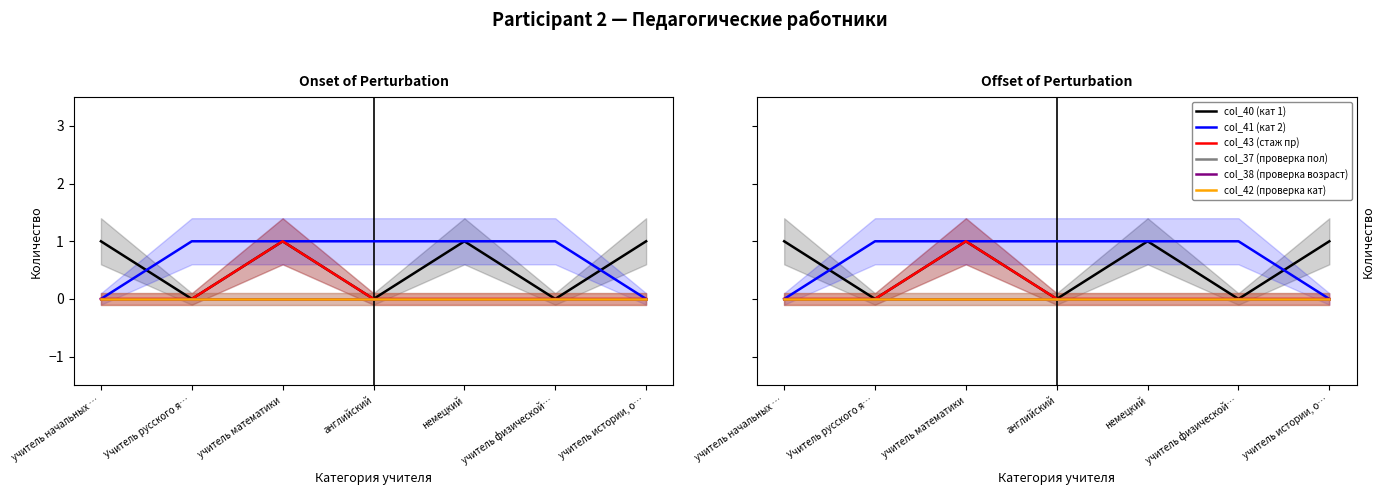

How many categories are shown in the chart?

7